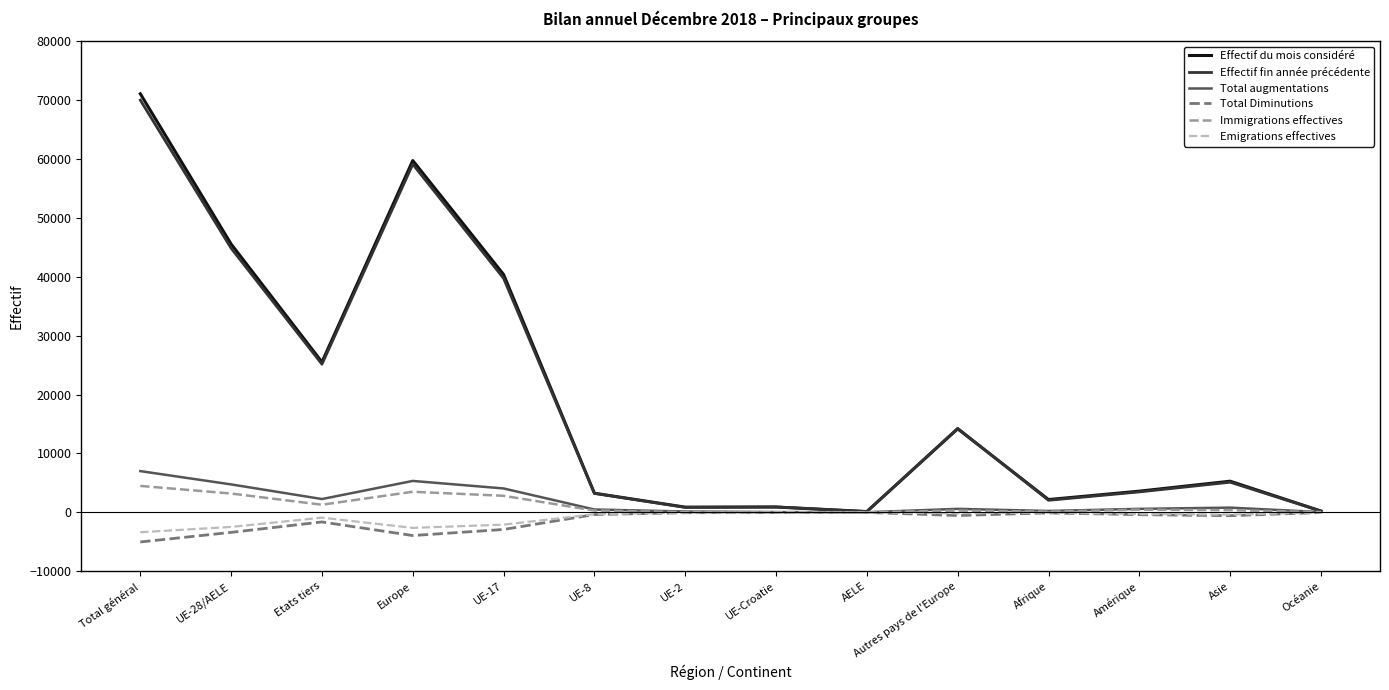

At which category is the sum across all series the highest?

Total général